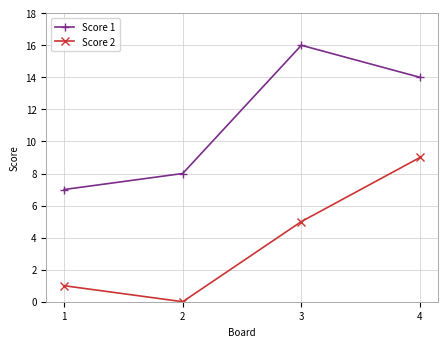

True or false: Score 2 and Score 1 intersect in this chart.

False